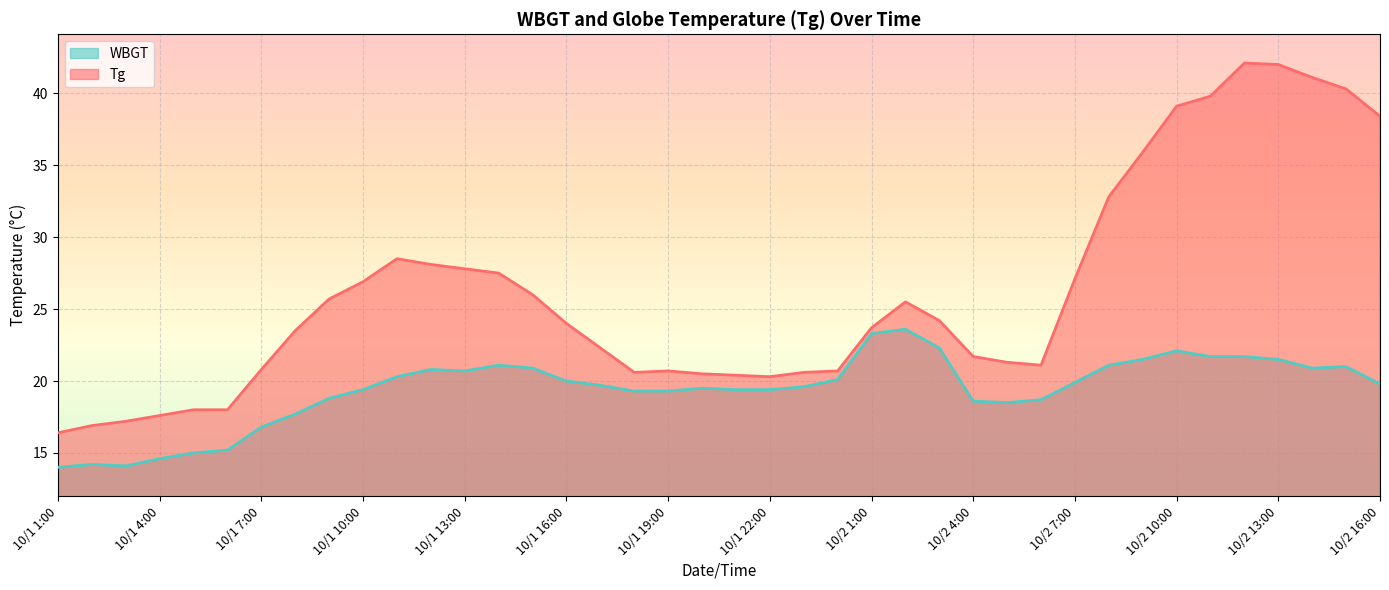

Which series changed the most between 10/1 20:00 and 10/2 6:00?

WBGT